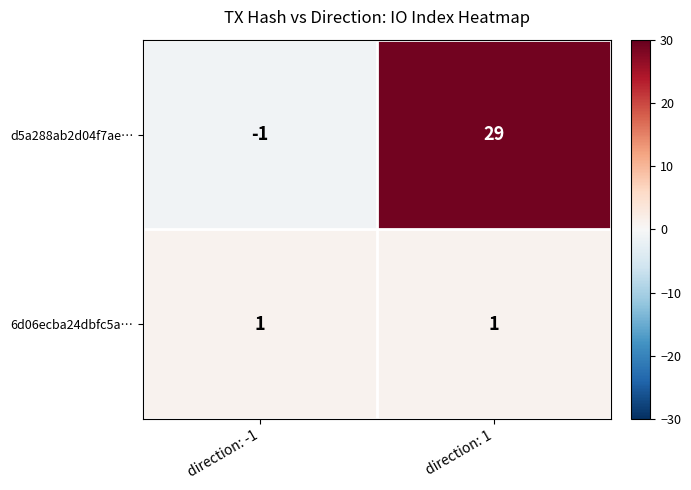

Which series has the largest total across all categories?

d5a288ab2d04f7ae…